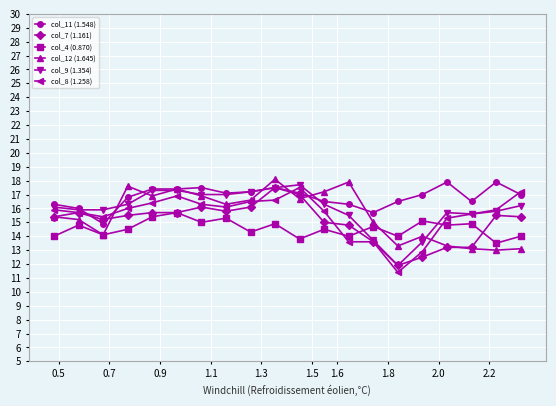

True or false: col_12 (1.645) has more than 2 interior local peaks.

True